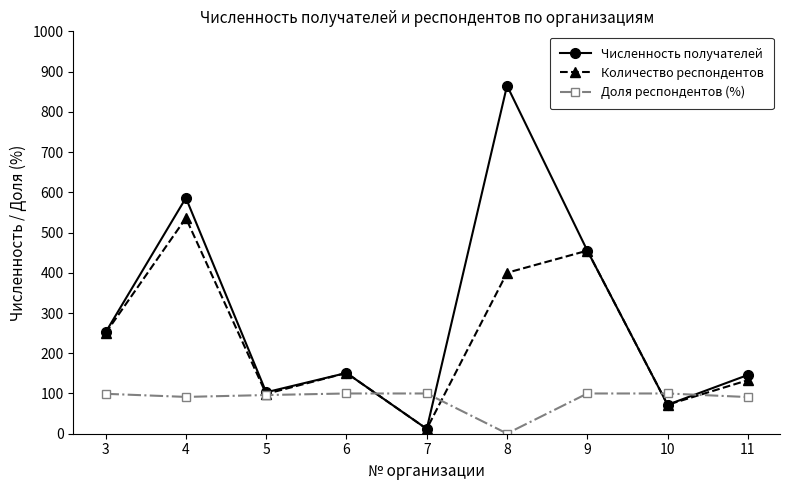

Which series has the largest total across all categories?

Численность получателей